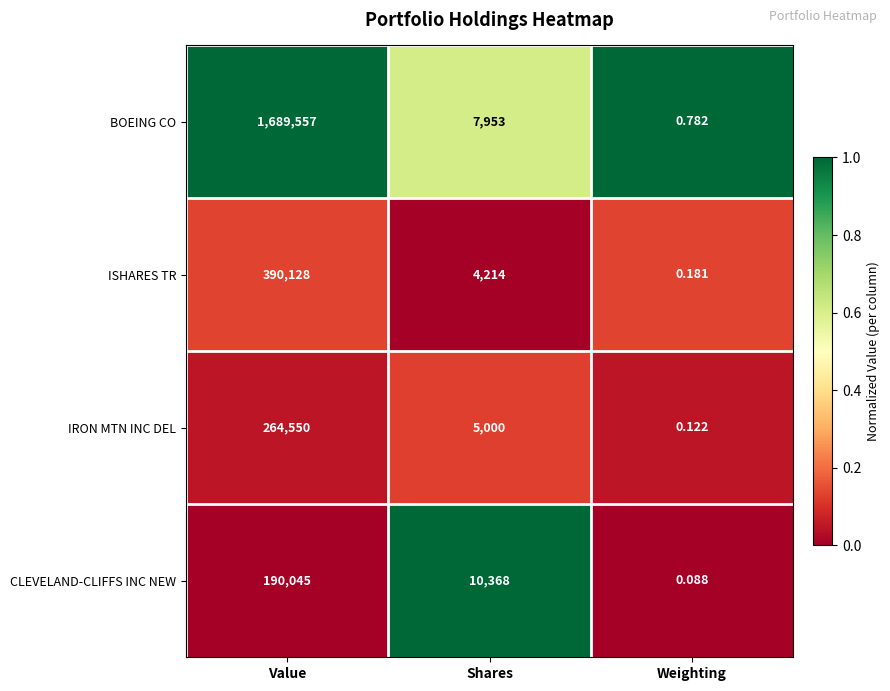

At which category does the chart reach its peak across all series?

Value